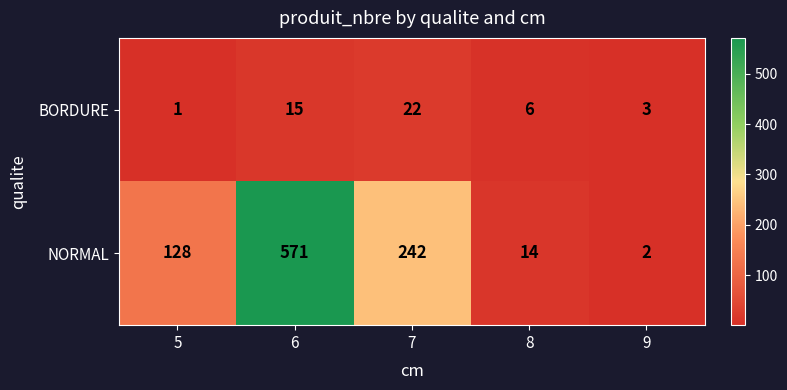

At 6, list the series in order from largest to smallest.

NORMAL, BORDURE